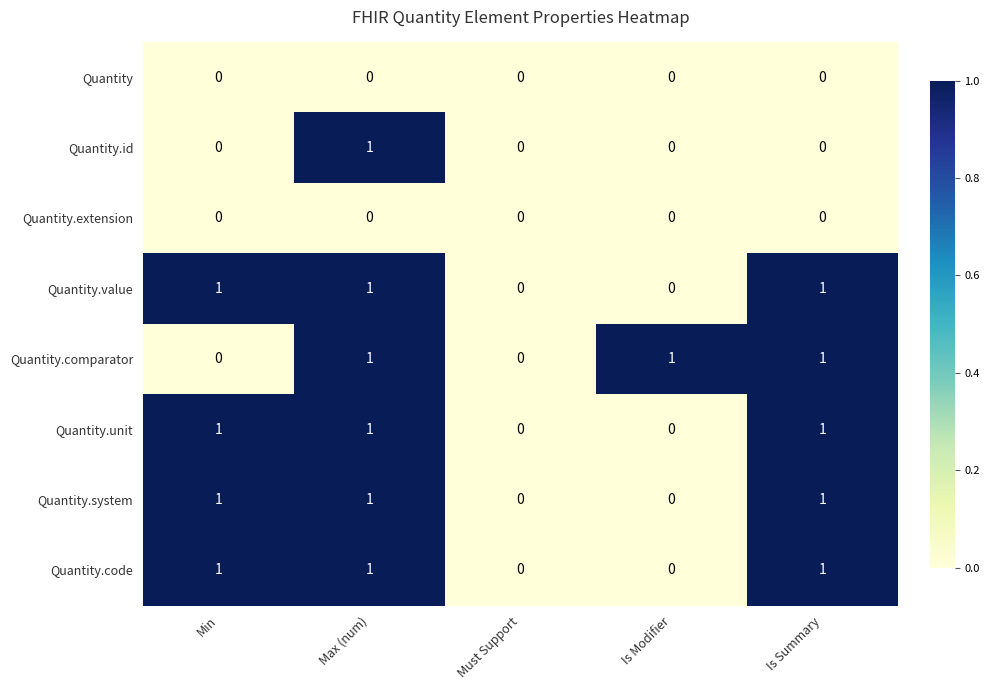

Between Min and Is Summary, which series saw the biggest shift?

Quantity.comparator